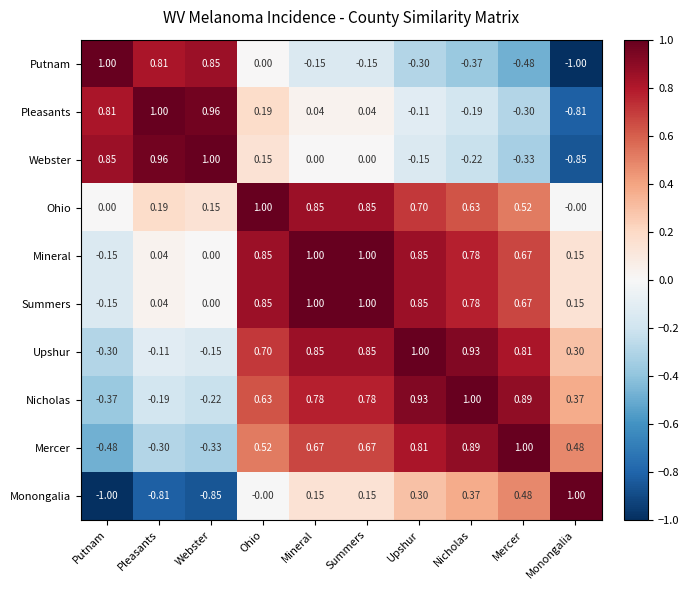

At which label does Nicholas first exceed 0?

Ohio